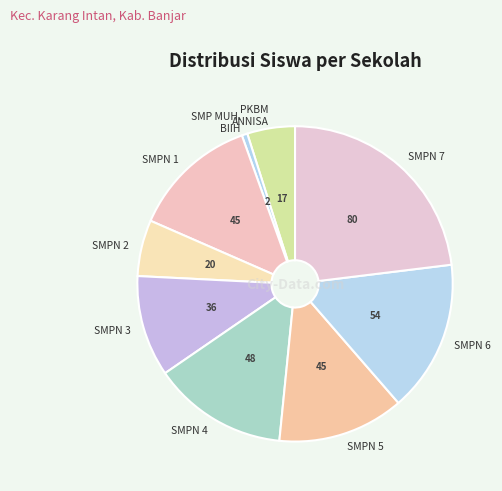

What is the largest slice in the pie chart?

SMPN 7